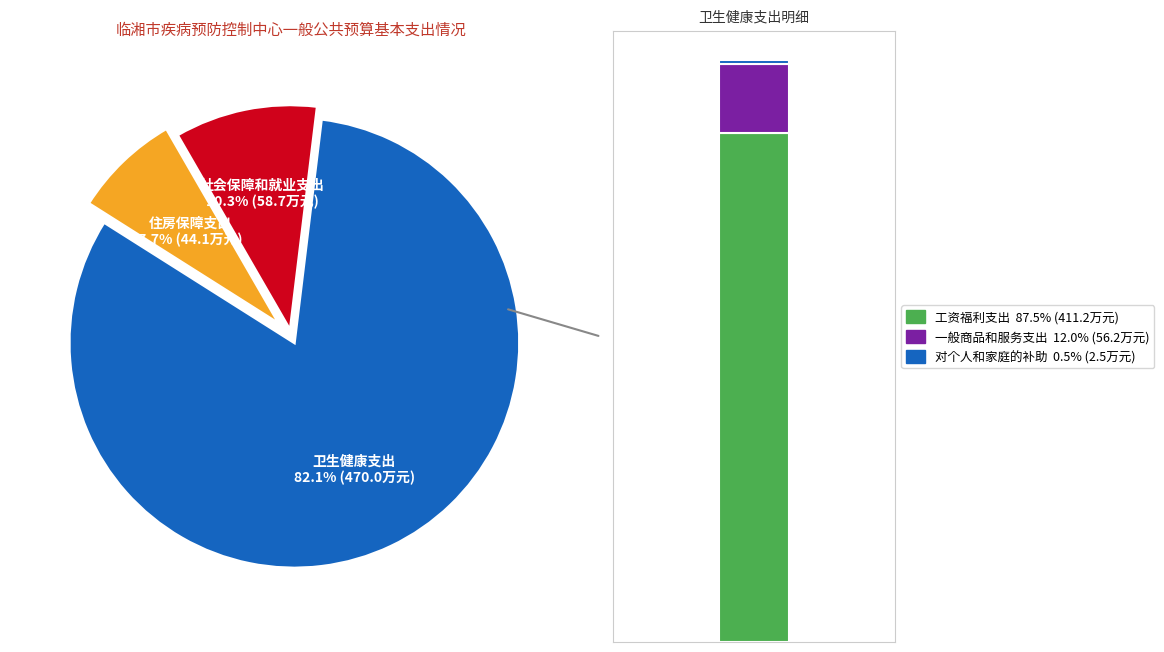

Approximately how many times larger is the value at 住房保障支出 compared to 社会保障和就业支出?

0.8